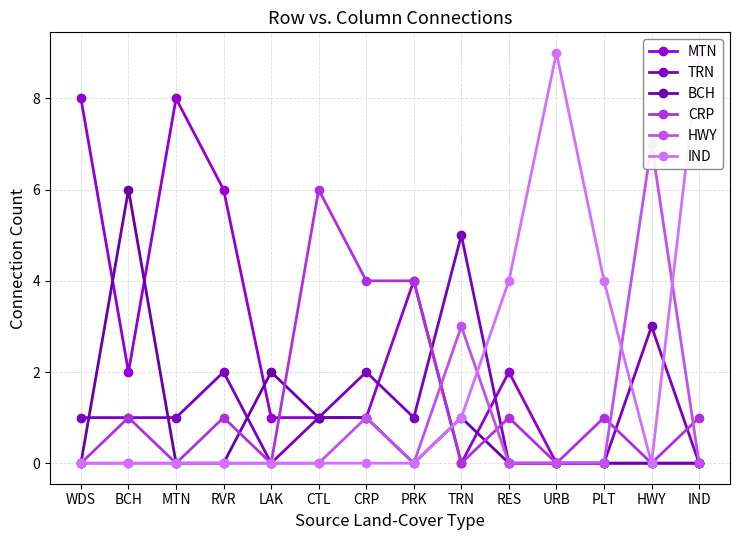

Which series has the largest range (max minus min)?

IND